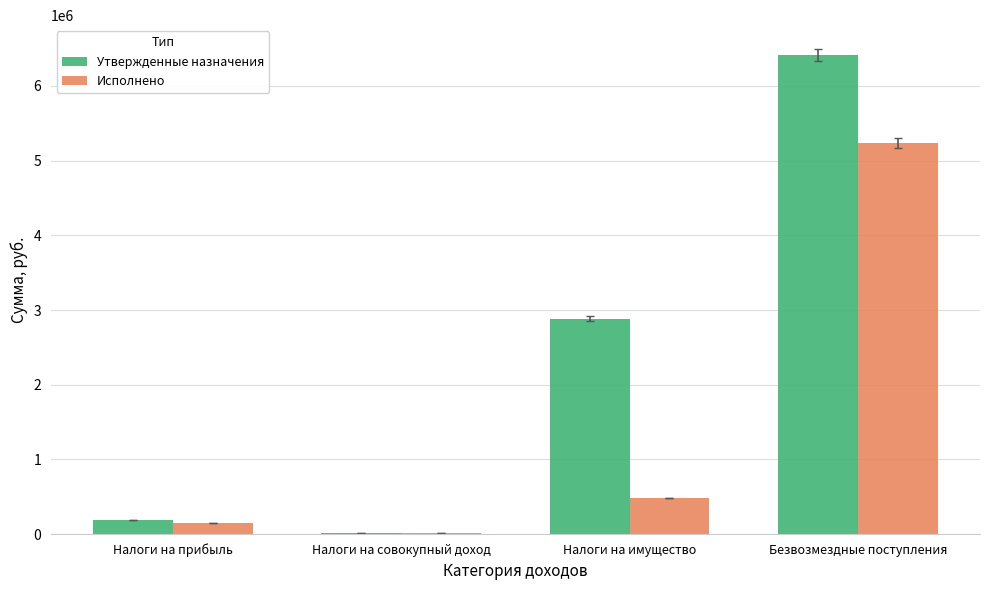

What is the sum of all Утвержденные назначения values?

9503059.7